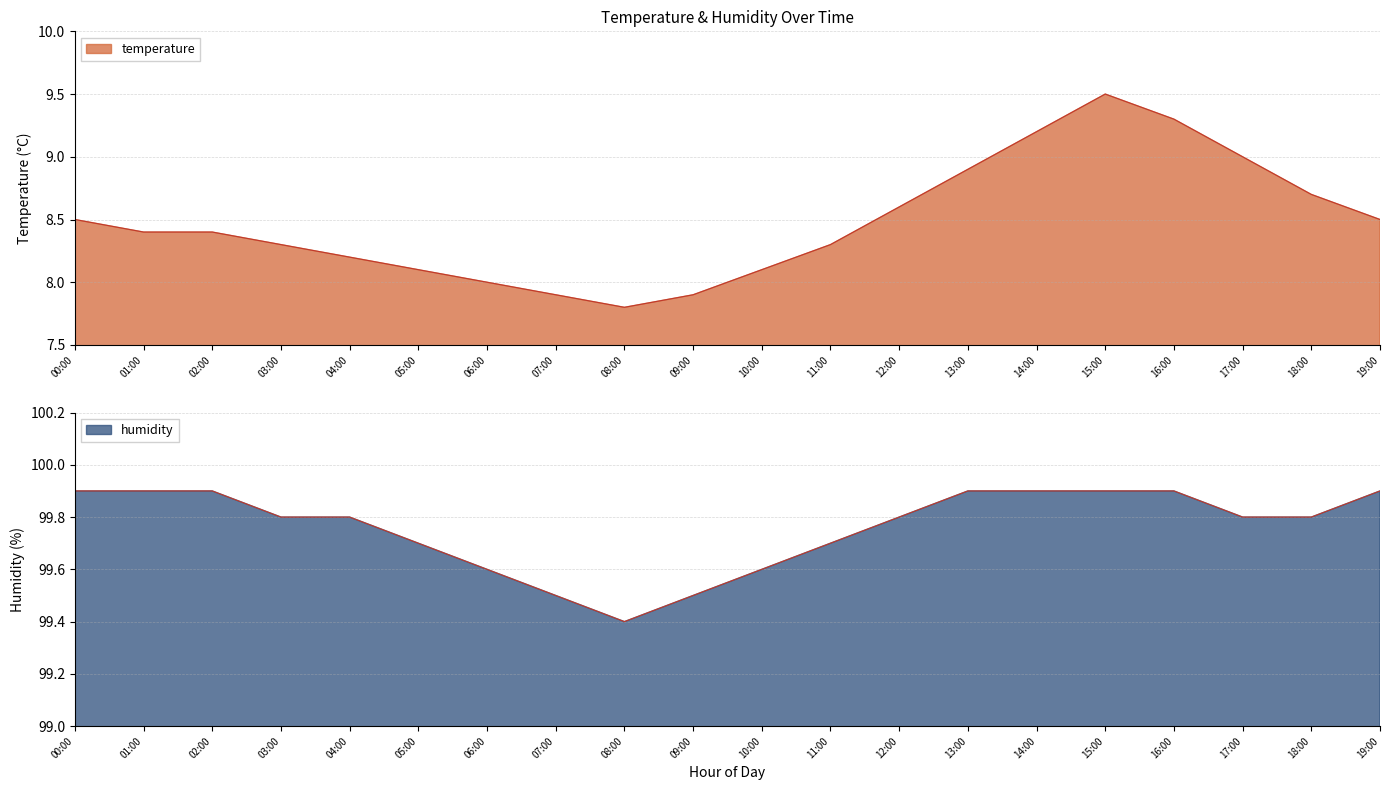

True or false: humidity and temperature intersect in this chart.

False